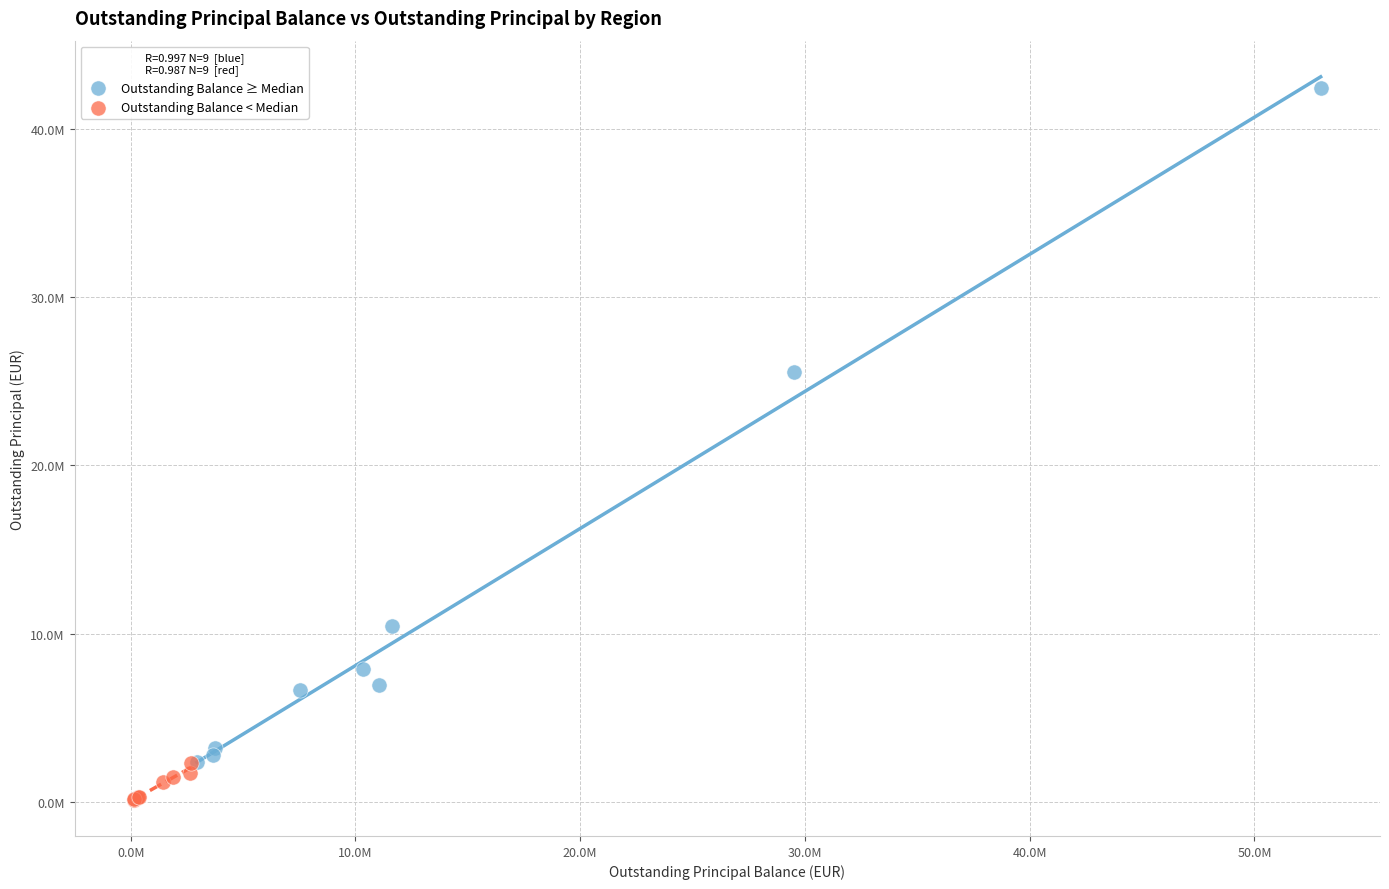

Which series has the largest Y range (max minus min)?

Outstanding Balance ≥ Median